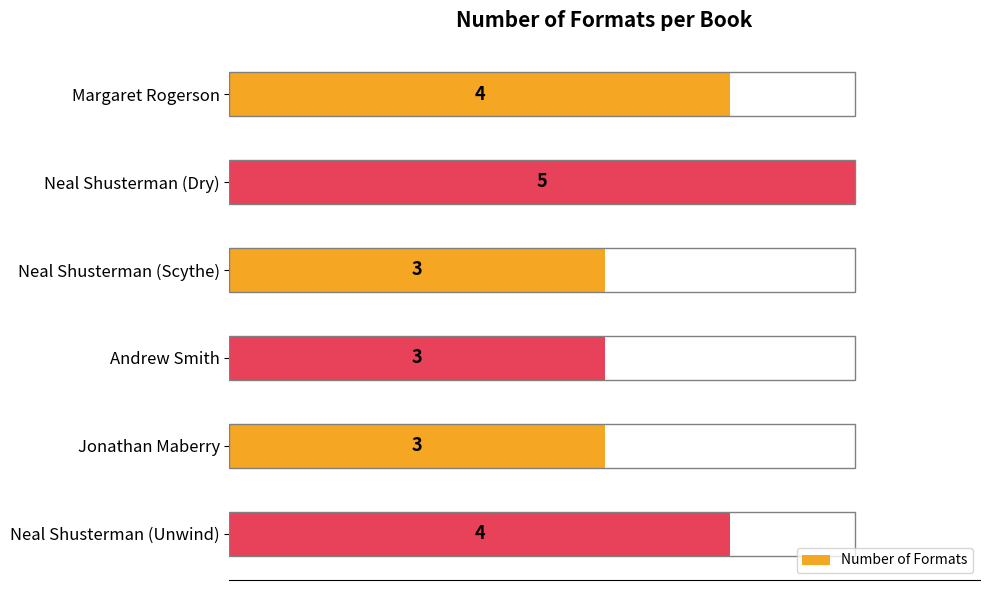

How many values are between 3 and 4?

5